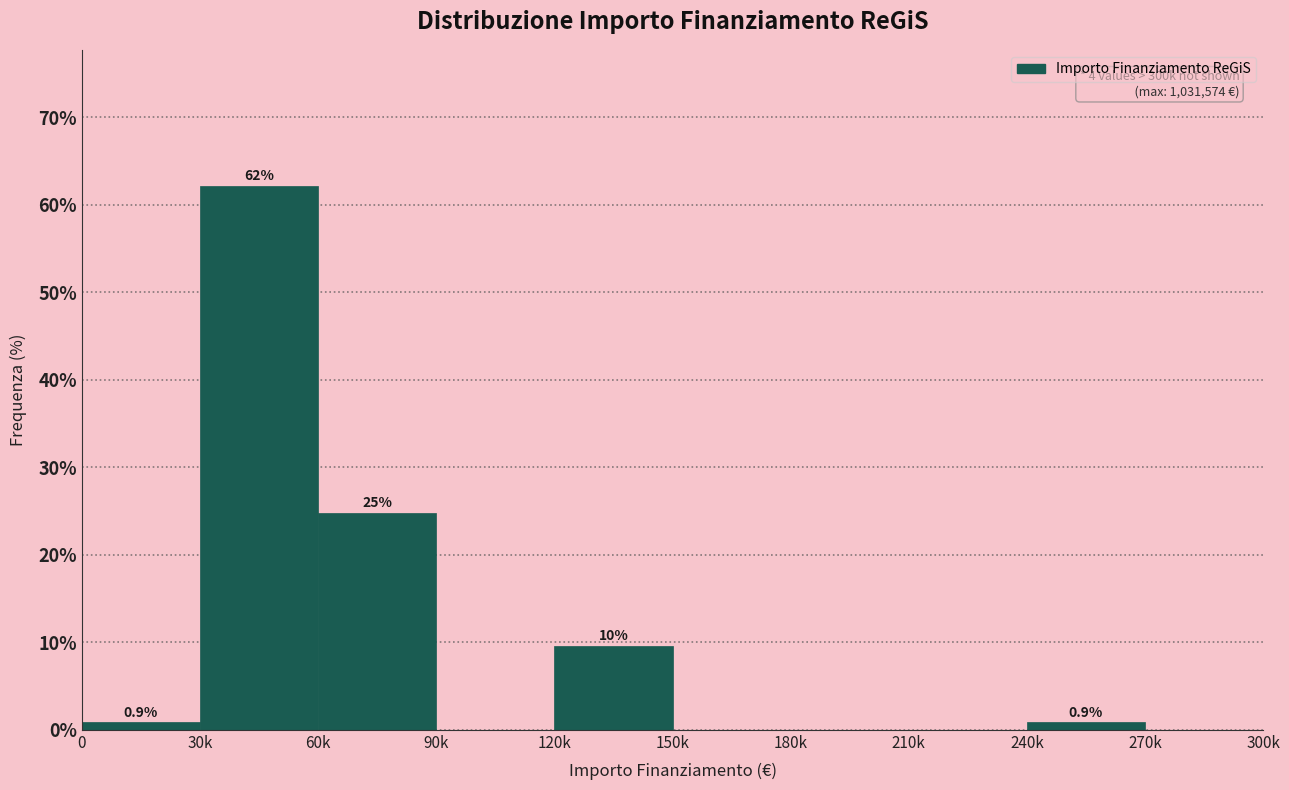

Reading left to right, what are all the values shown in this chart?

0=0.9	30k=62.2	60k=24.8	90k=0.0	120k=9.6	150k=0.0	180k=0.0	210k=0.0	240k=0.9	270k=0.0